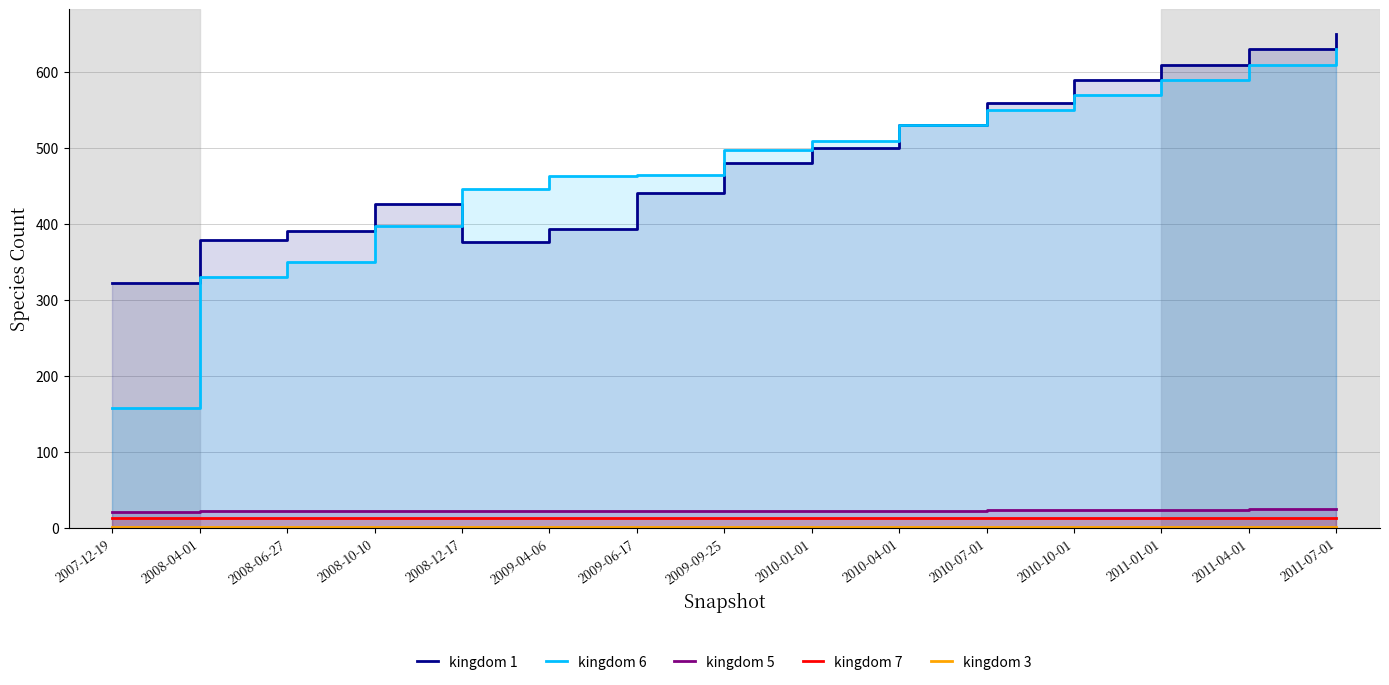

Reading left to right, transcribe all the data shown in this chart.

kingdom 1: 322	379	391	426	376	393	441	481	500	530	560	590	610	630	650
kingdom 6: 158	331	350	398	446	464	465	498	510	530	550	570	590	610	630
kingdom 5: 21	22	22	22	22	22	22	23	23	23	24	24	24	25	25
kingdom 7: 13	13	13	13	13	13	13	13	13	13	13	13	13	13	13
kingdom 3: 1	1	1	1	1	1	1	1	1	1	1	1	1	1	1